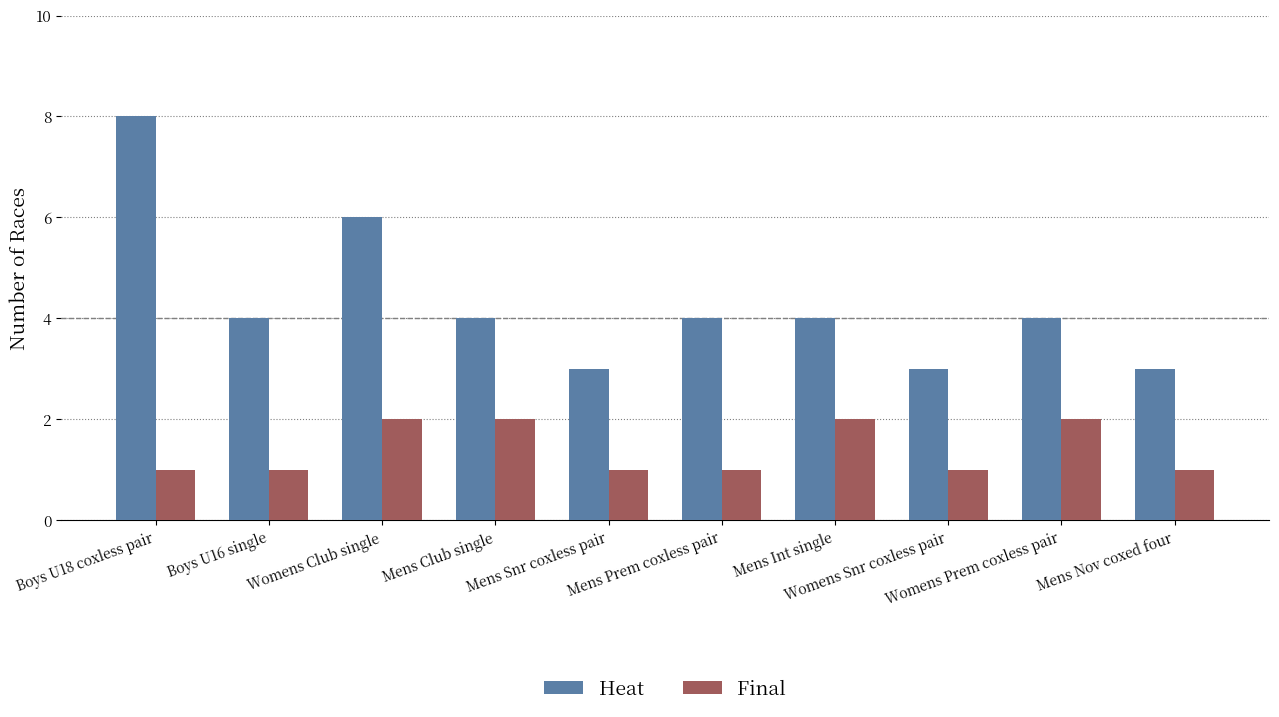

What position from the left is Womens Prem coxless pair?

9